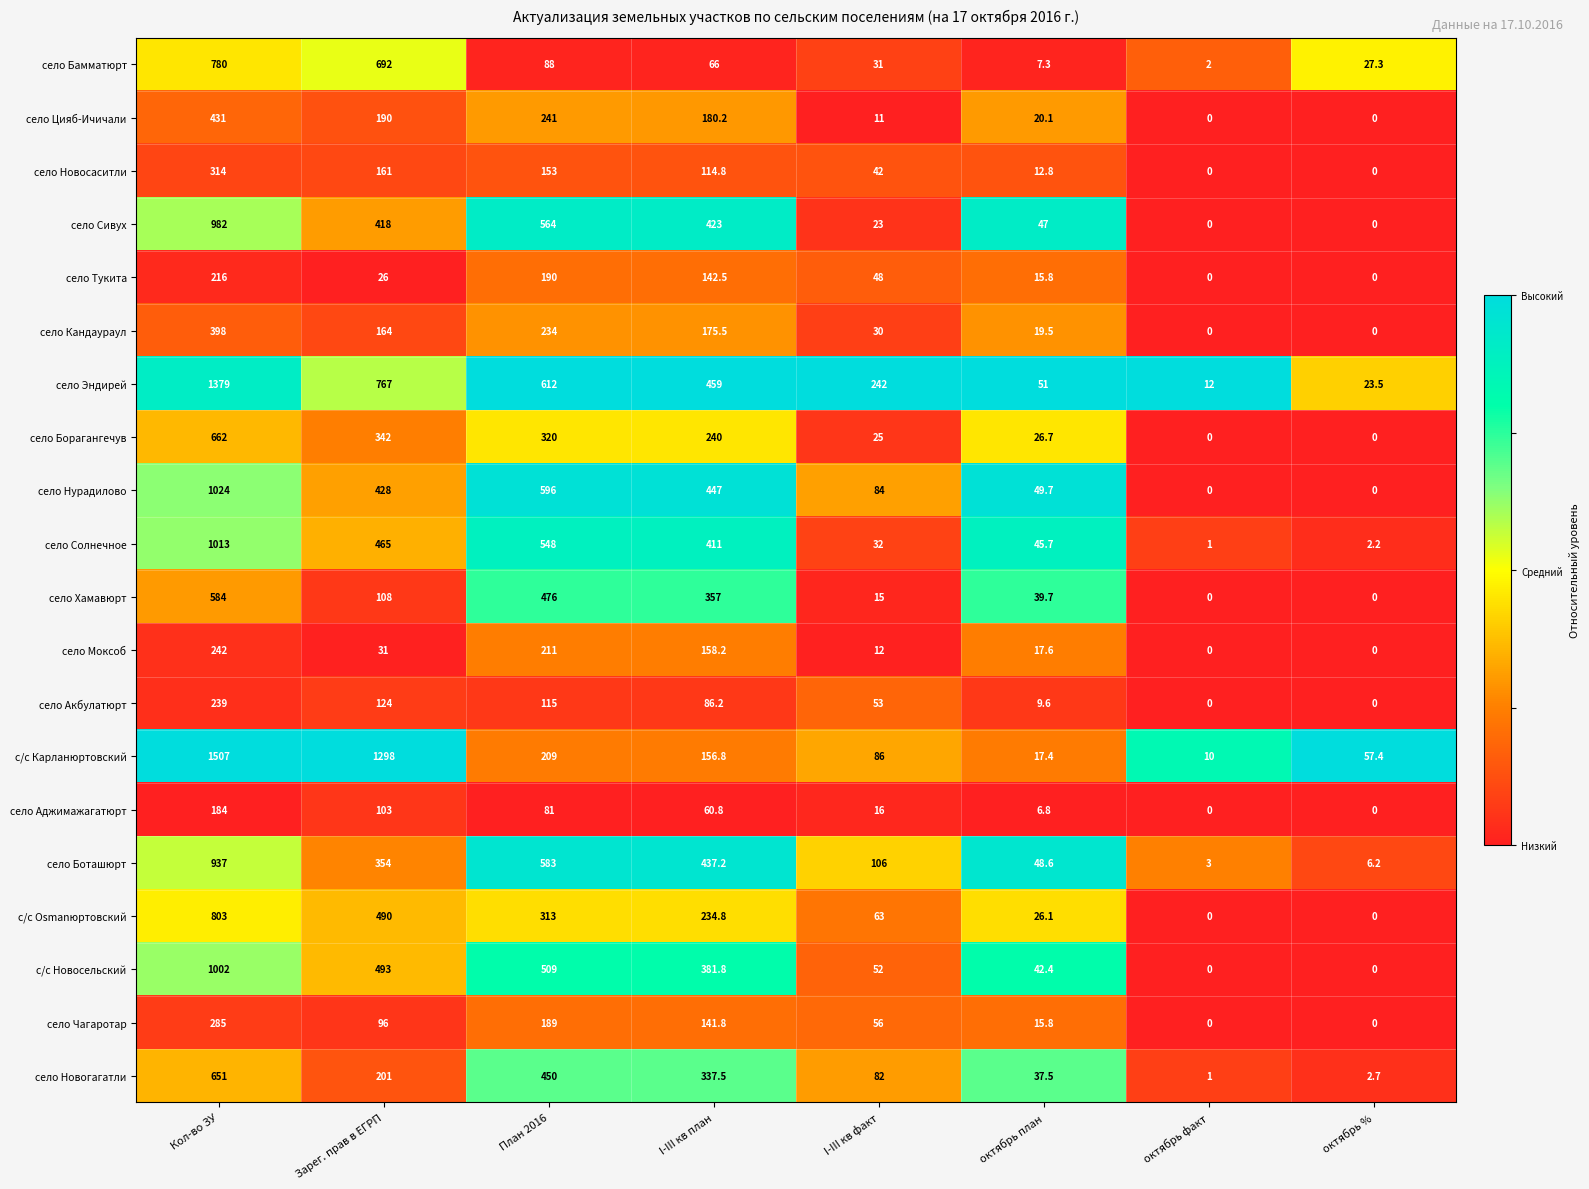

Which series has the largest total across all categories?

село Эндирей